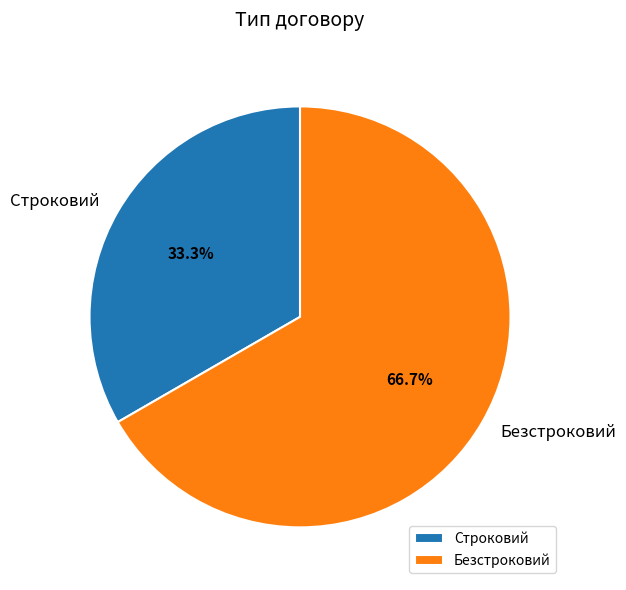

What is the smallest slice in the pie chart?

Строковий